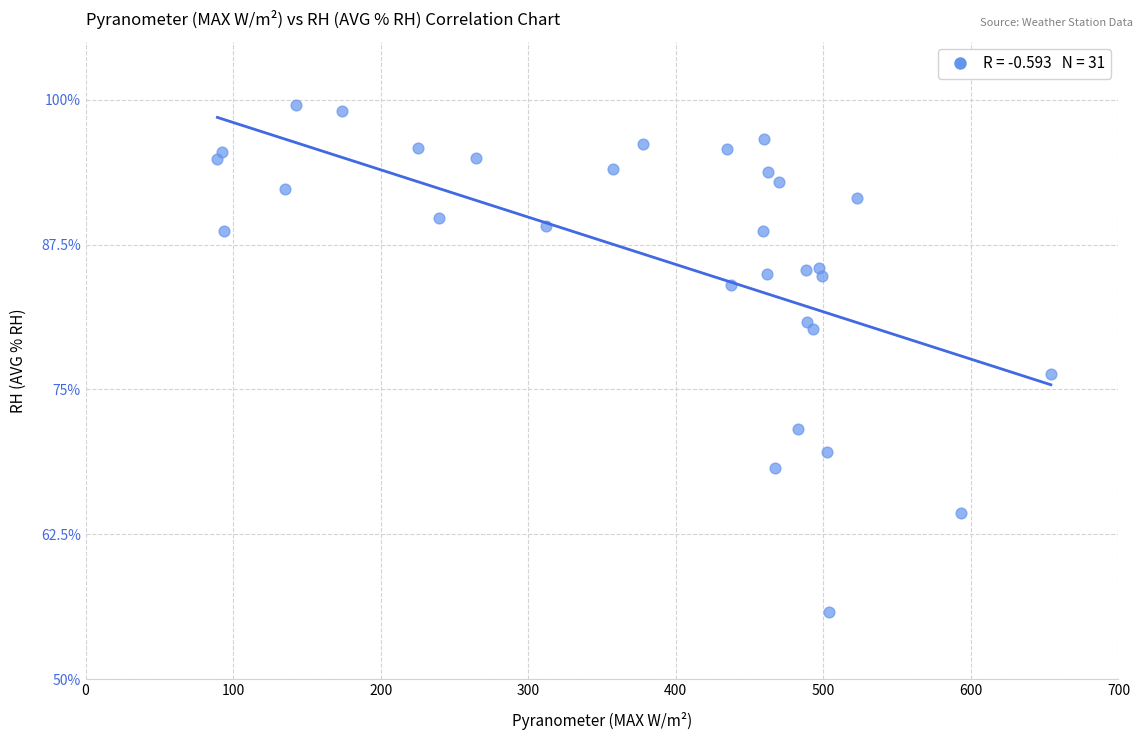

What is the range of Y values (max minus min)?

43.7